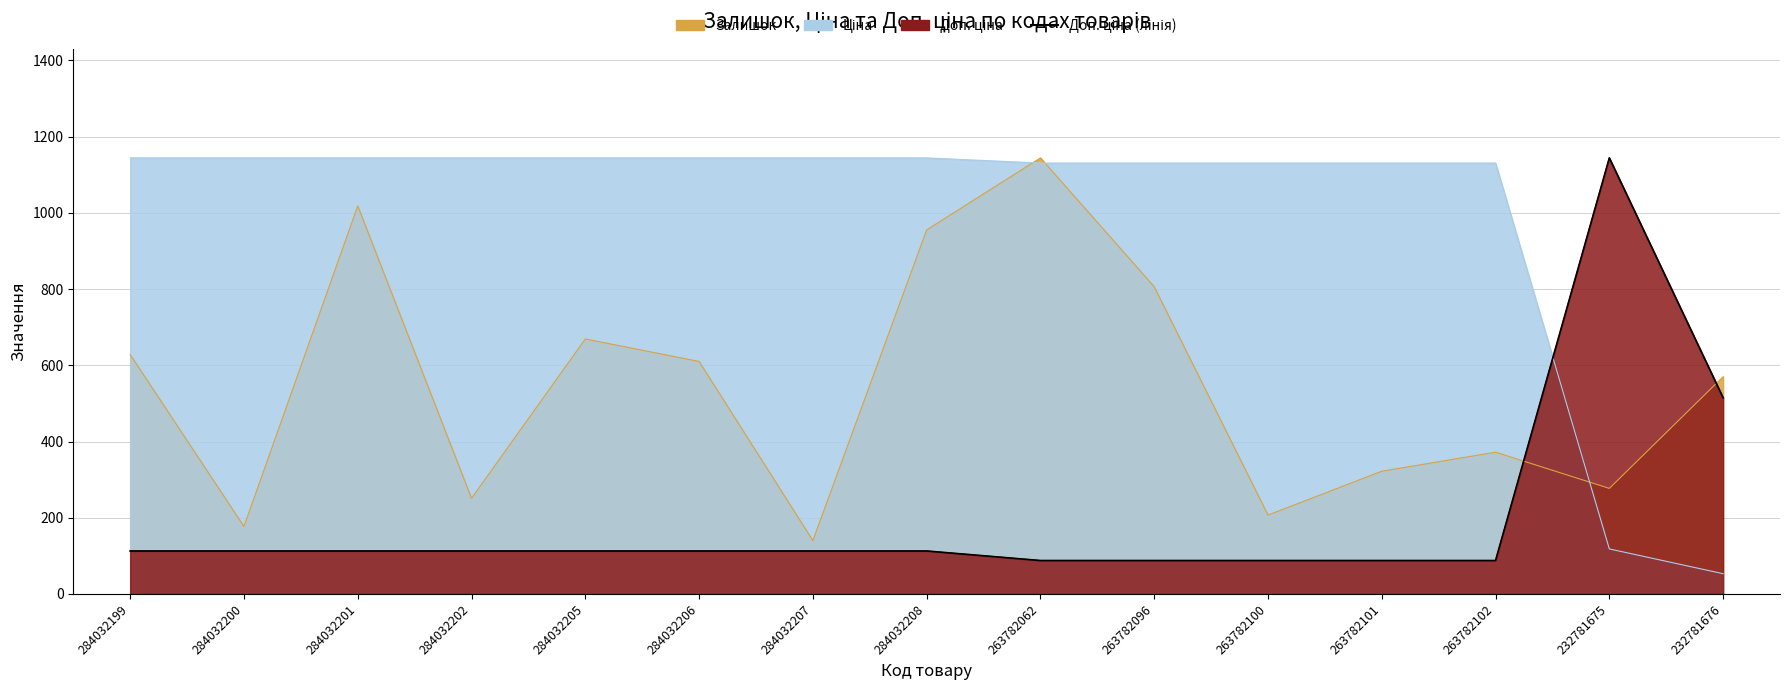

The value at 284032201 is 112.8. True or false?

True